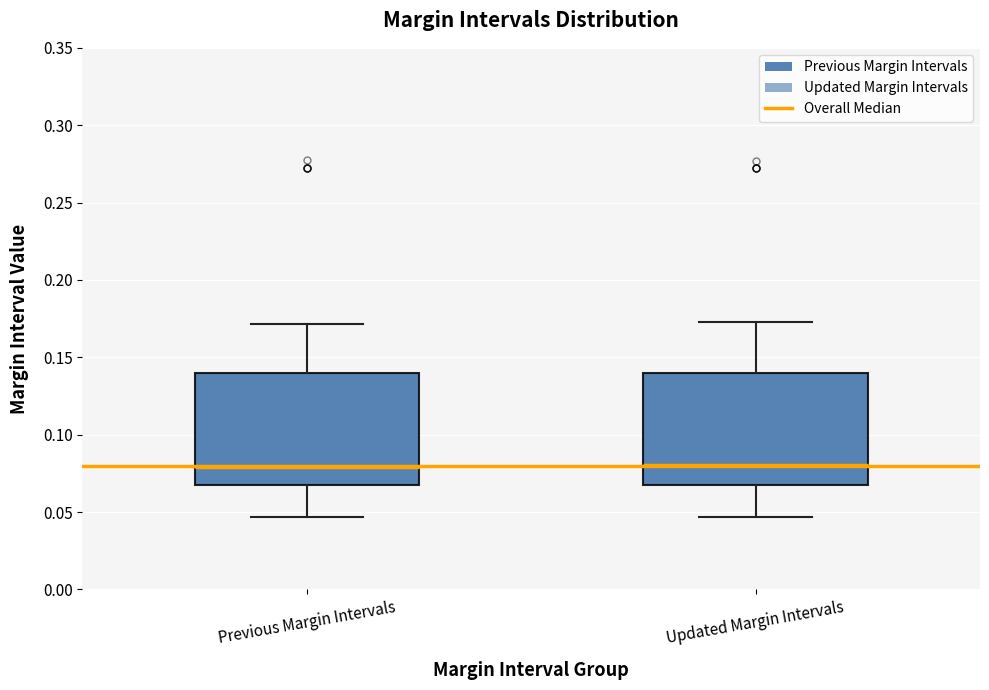

Reading left to right, read every box against the y-axis: the position of its median line, the range the box covers, and the ends of its whiskers. The values are not printed on the chart, so give them approximately, as read against the axis.

Previous Margin Intervals: median 0.080, box 0.070 to 0.140, whiskers 0.045 to 0.170
Updated Margin Intervals: median 0.080, box 0.070 to 0.140, whiskers 0.045 to 0.175